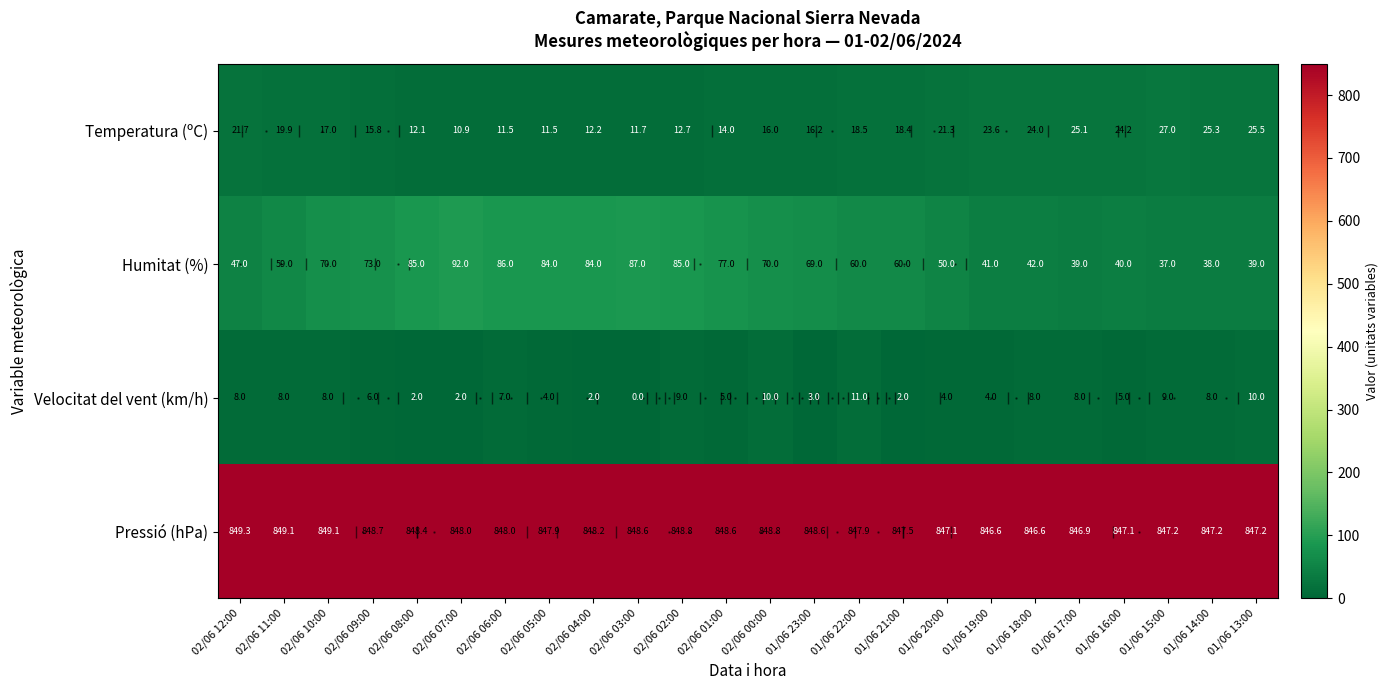

What is the spread (max minus min) of values at 02/06 02:00?

839.8